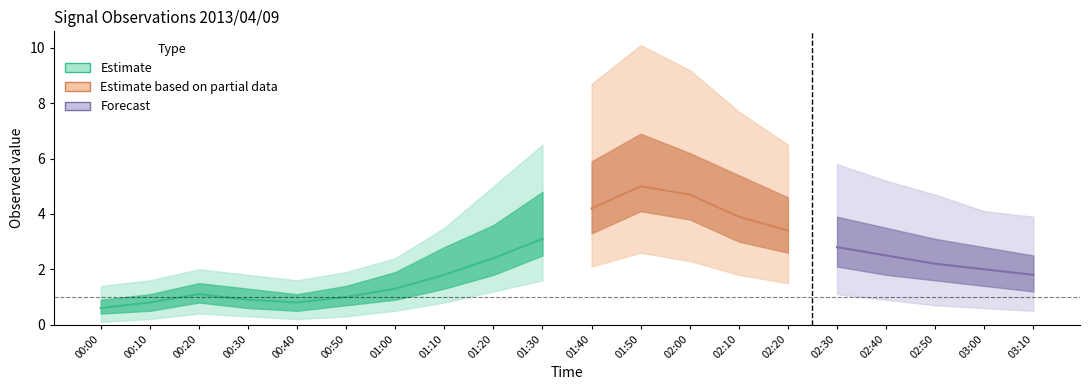

Which category has the lowest value in the mean series?

00:00